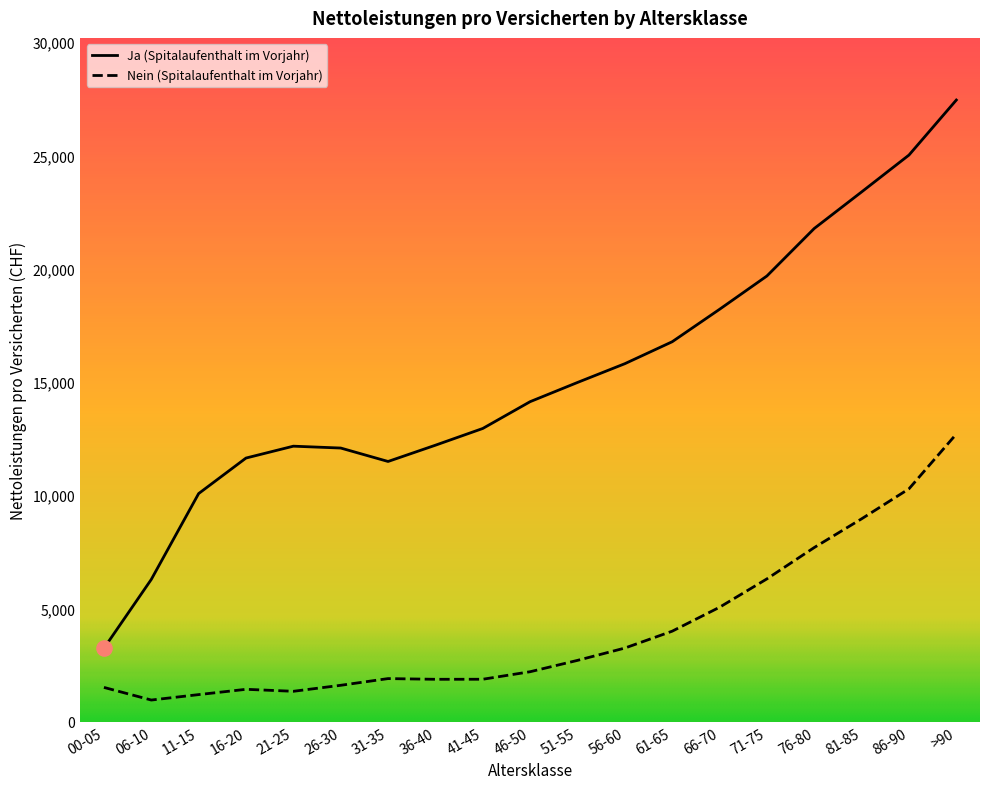

What are all the series names shown in the legend?

Ja (Spitalaufenthalt im Vorjahr), Nein (Spitalaufenthalt im Vorjahr)